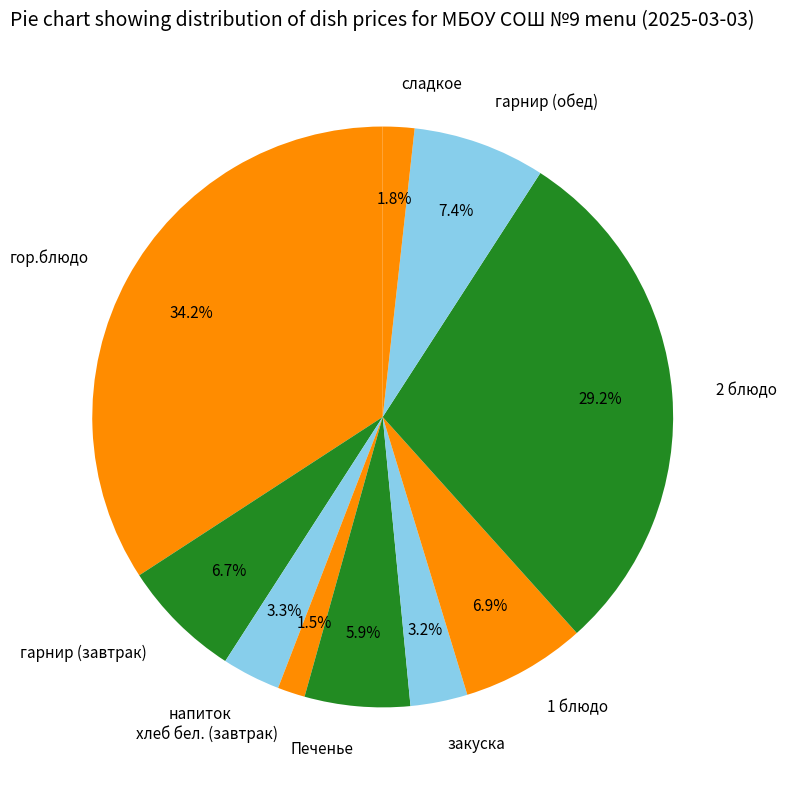

Is there any slice that represents more than half of the pie?

No